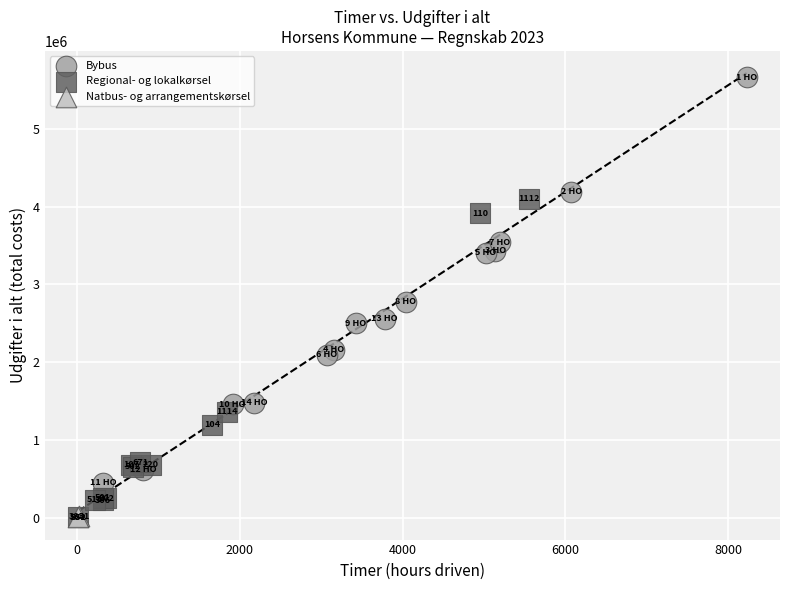

Which series has the largest Y range (max minus min)?

Bybus